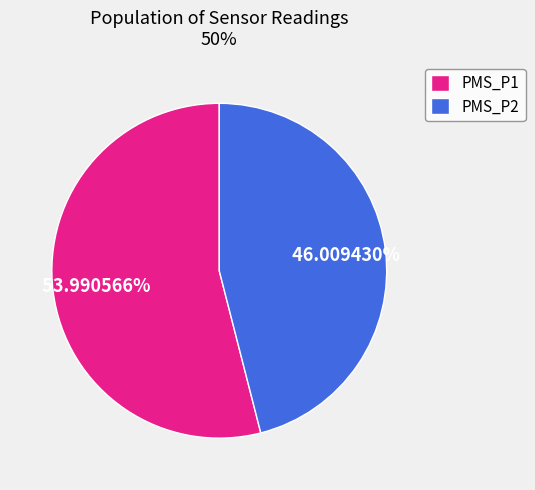

Rank the categories by value from lowest to highest.

PMS_P2, PMS_P1